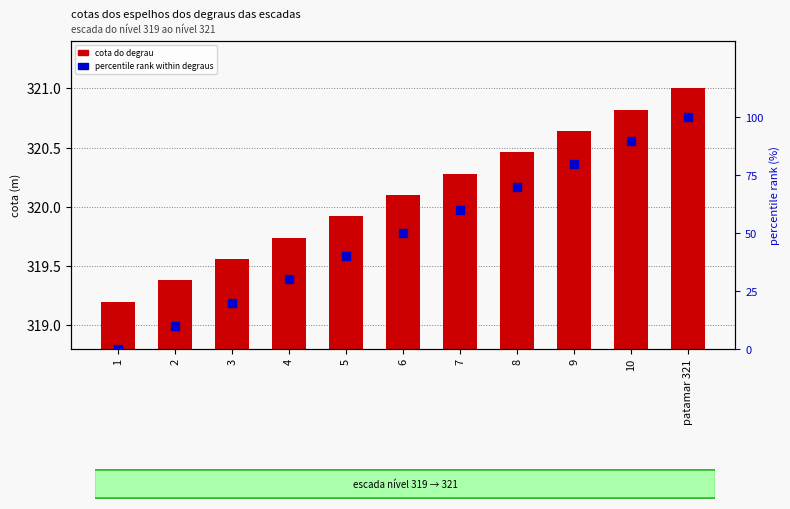

At which category is the sum across all series the highest?

patamar 321